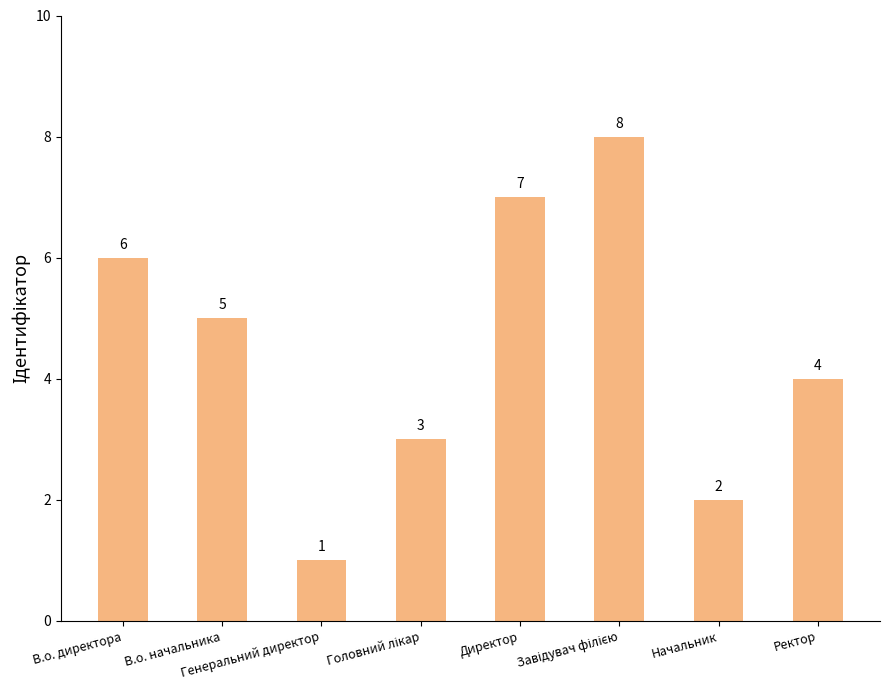

Are the bars grouped side by side (vs. stacked)?

No